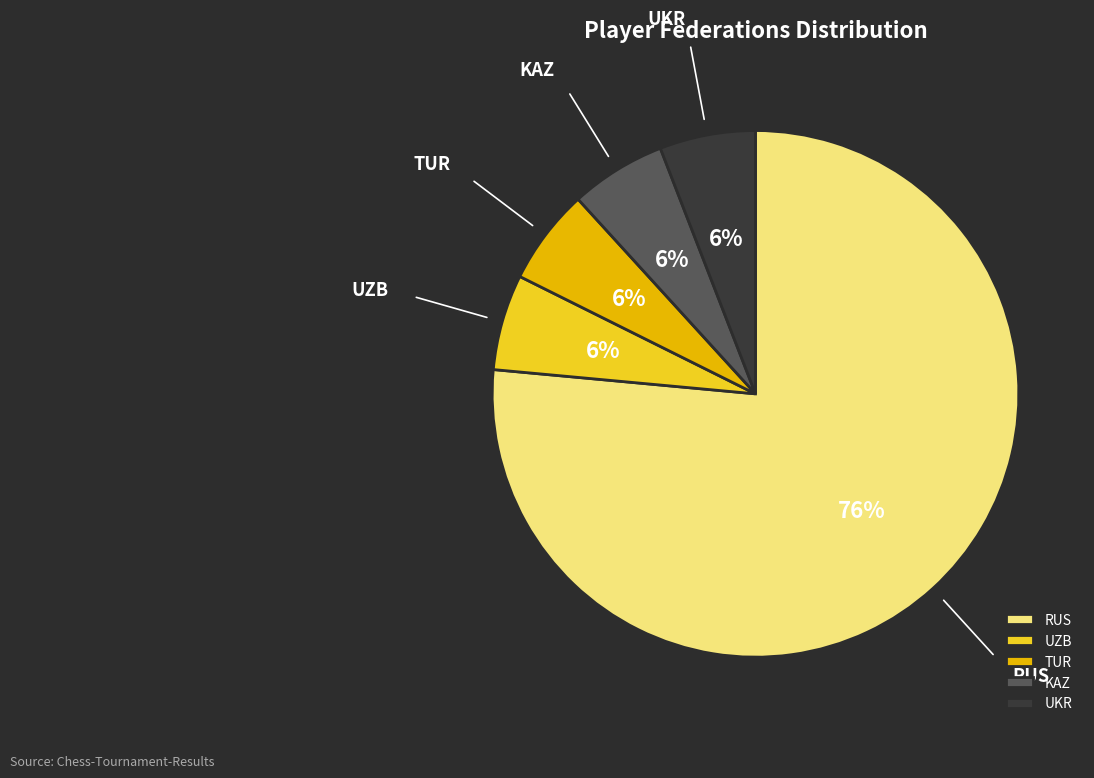

Which has a higher value, KAZ or RUS?

RUS